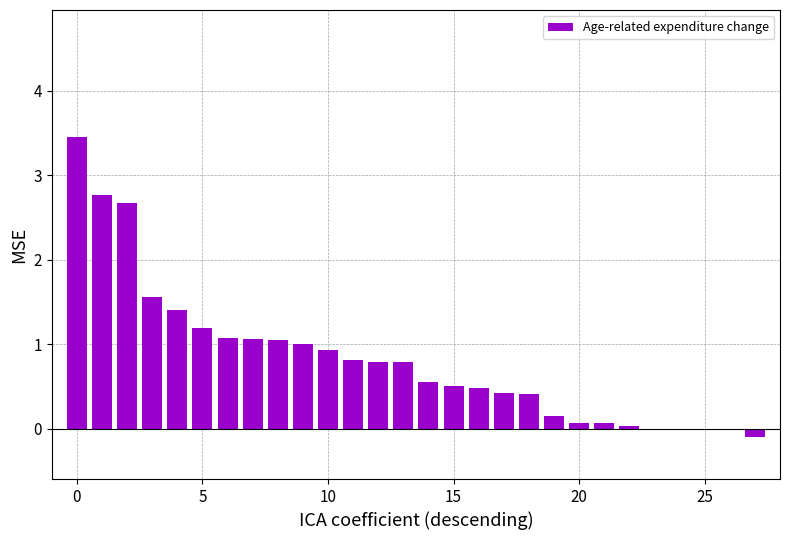

What is the maximum value shown in the chart?

3.5